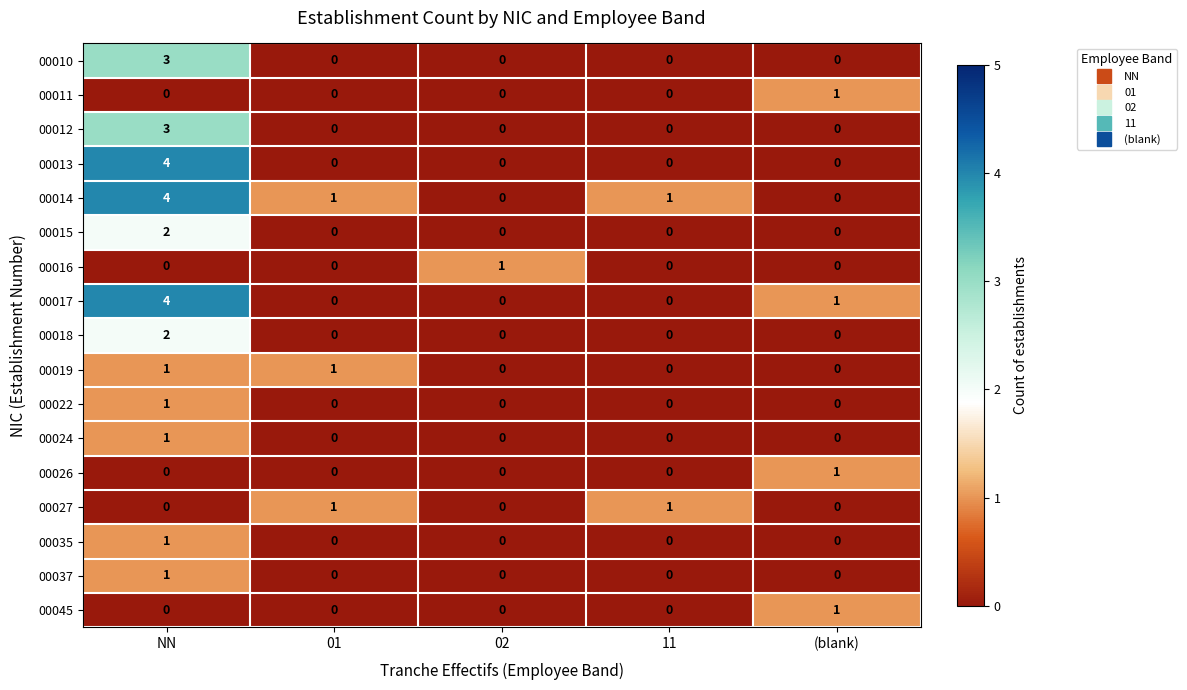

The 00017 series shows 1 at (blank). True or false?

True